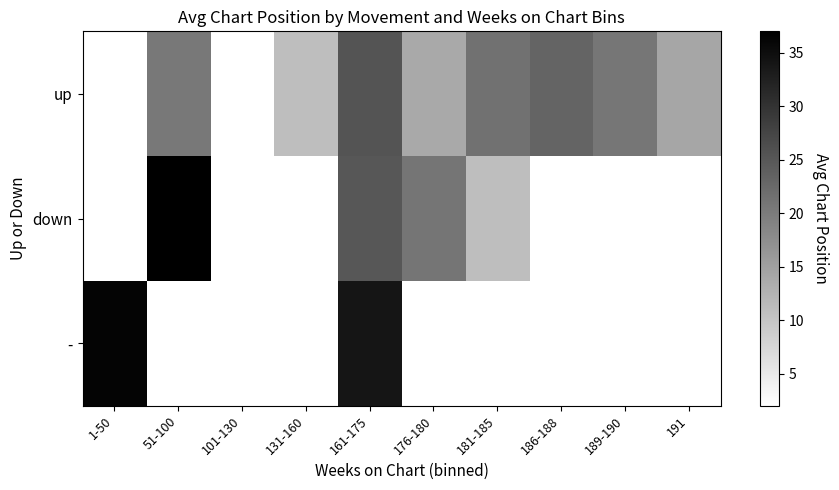

Which label corresponds to the largest value in the chart?

51-100